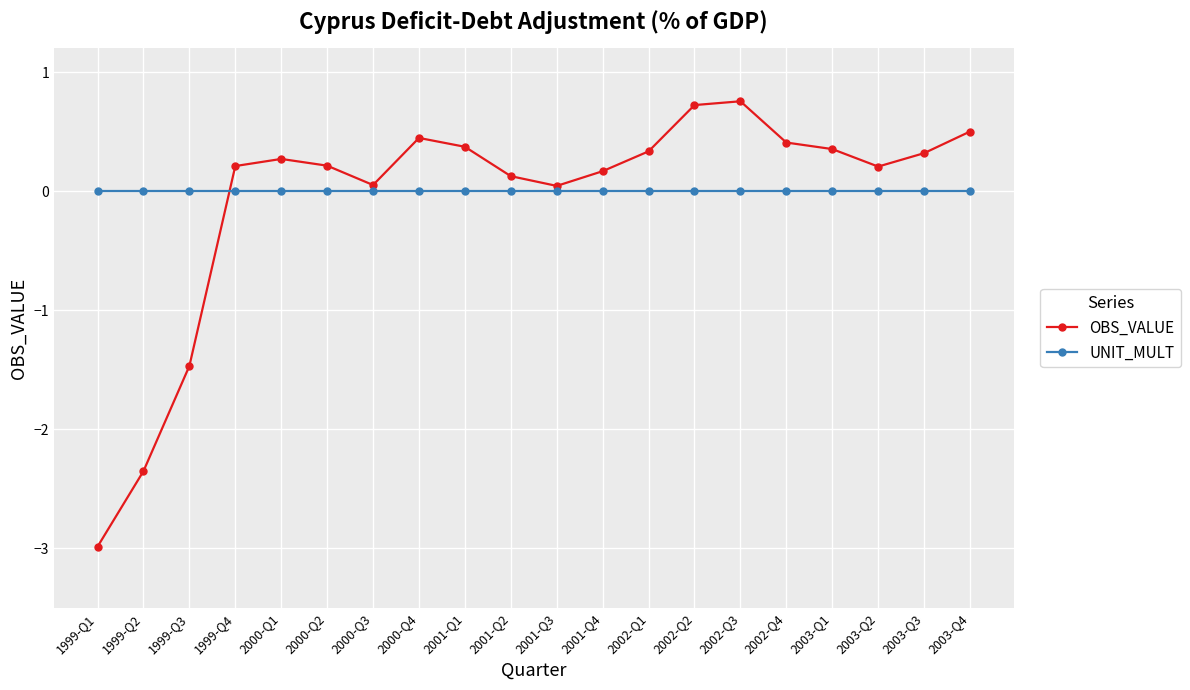

Where is OBS_VALUE nearest to the value -1?

1999-Q3